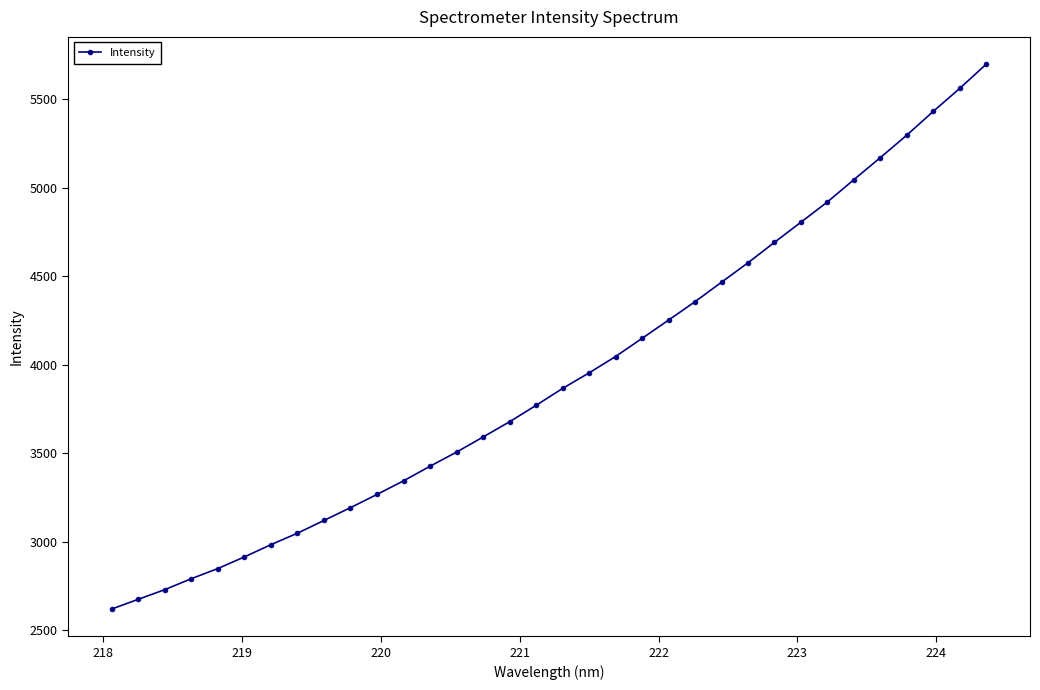

What is the value of the 11th point from the left?

3266.9